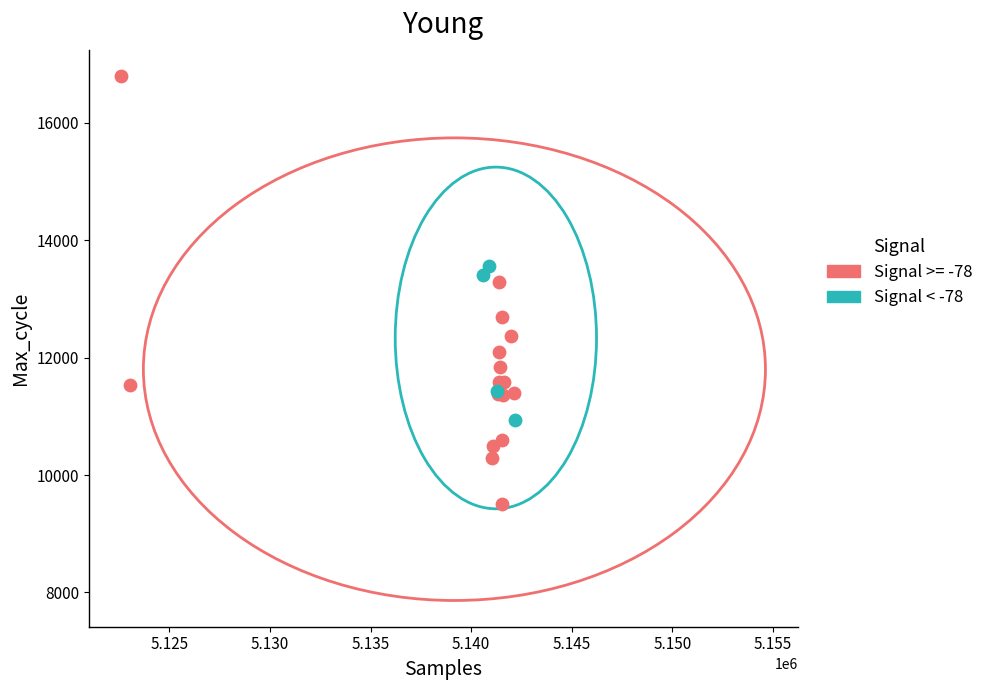

Which series contains the lowest Y value?

Signal >= -78